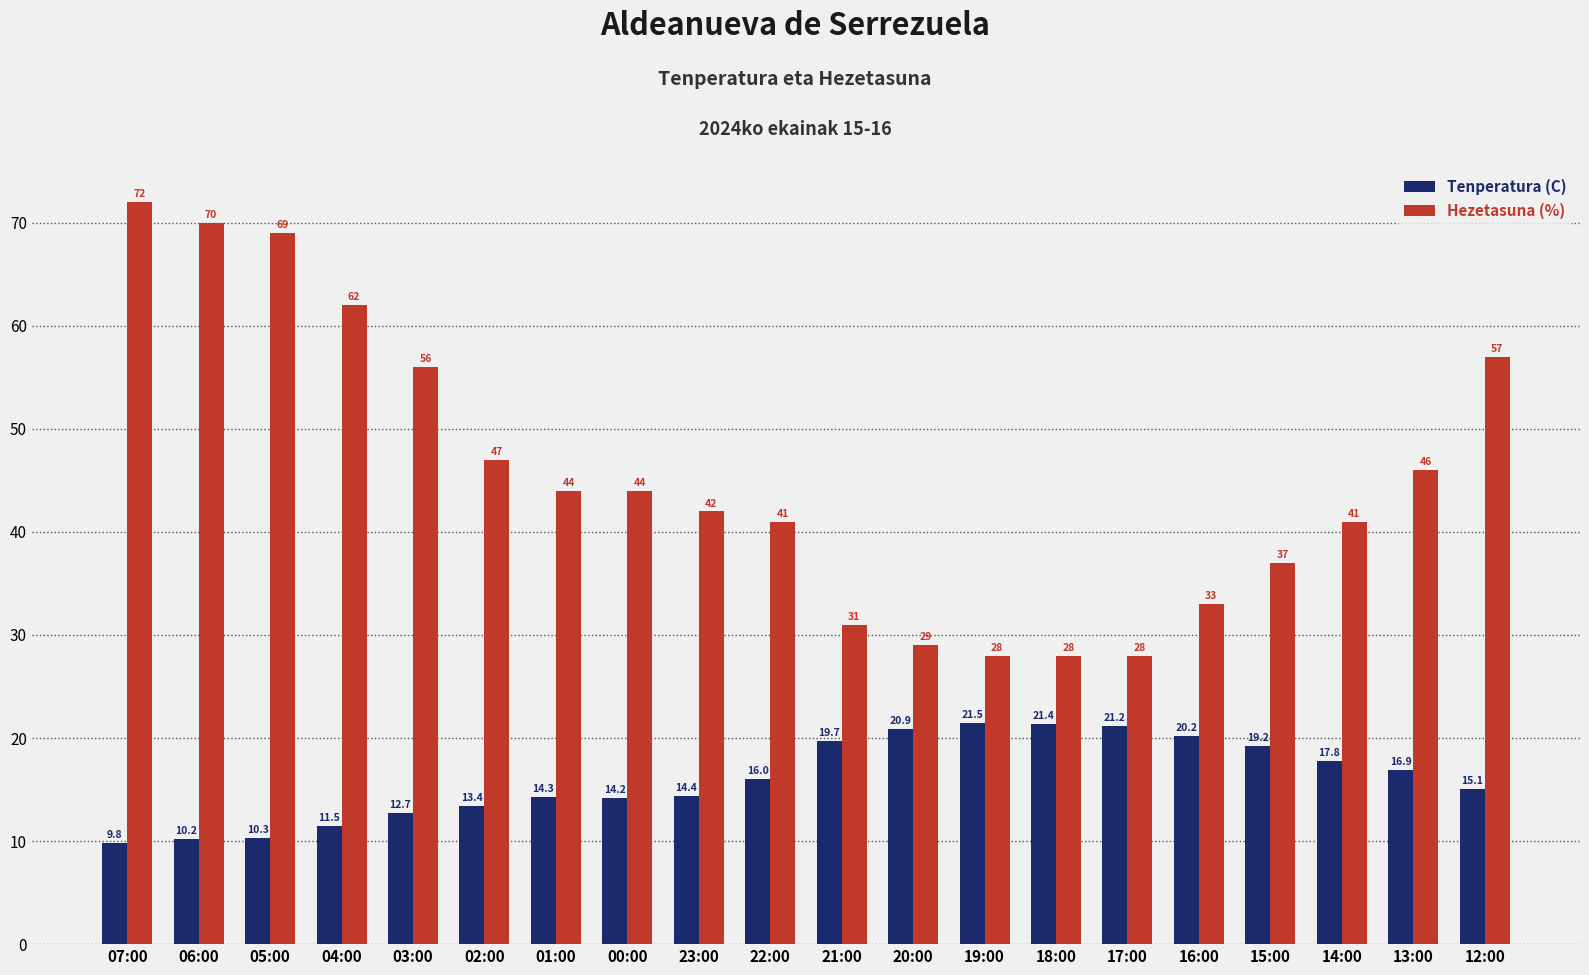

Is it true that Tenperatura (C) equals 19.2 at 15:00?

True